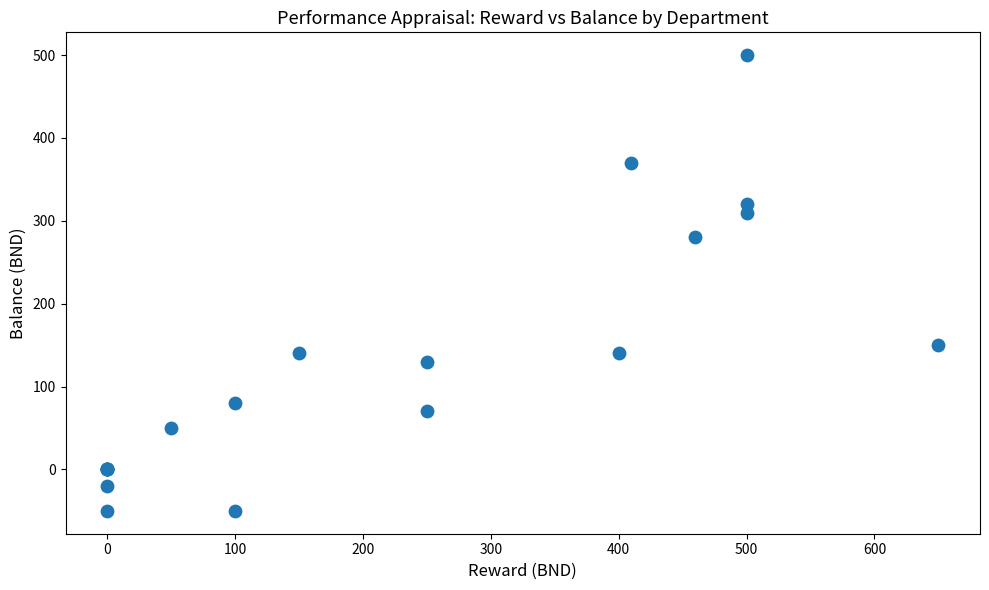

What Y value in the scatter plot is closest to 225?

280